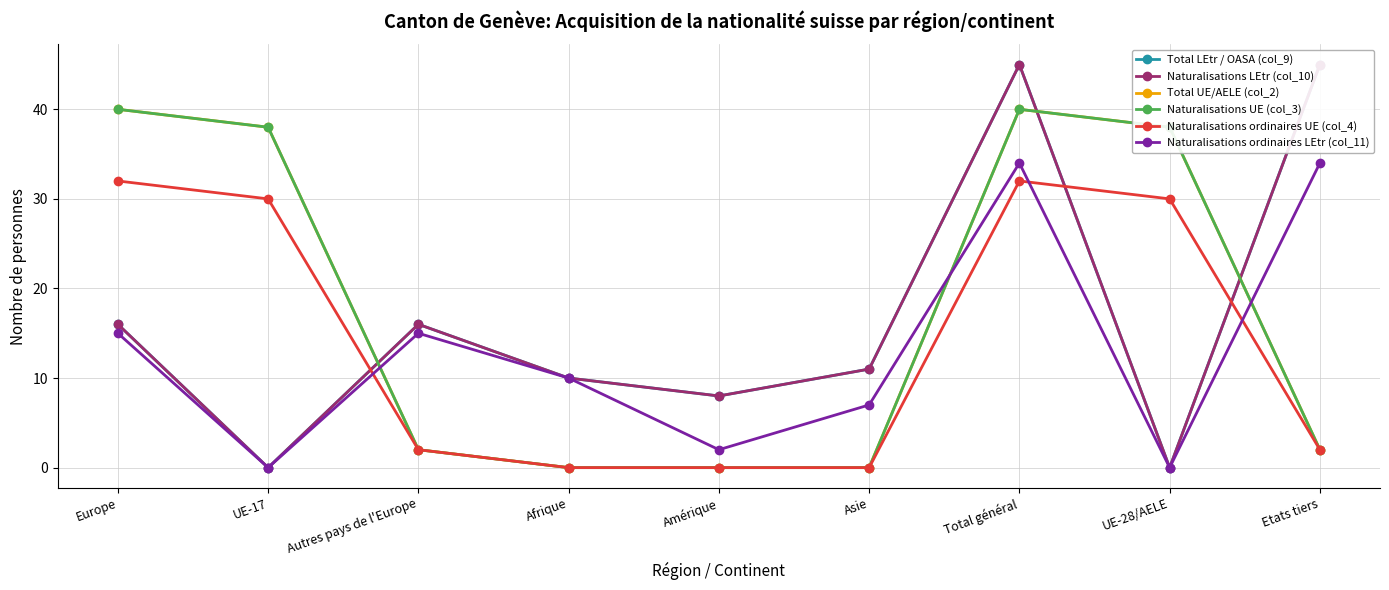

Rank the categories by Total LEtr / OASA (col_9) value from lowest to highest.

UE-17, UE-28/AELE, Amérique, Afrique, Asie, Europe, Autres pays de l'Europe, Total général, Etats tiers